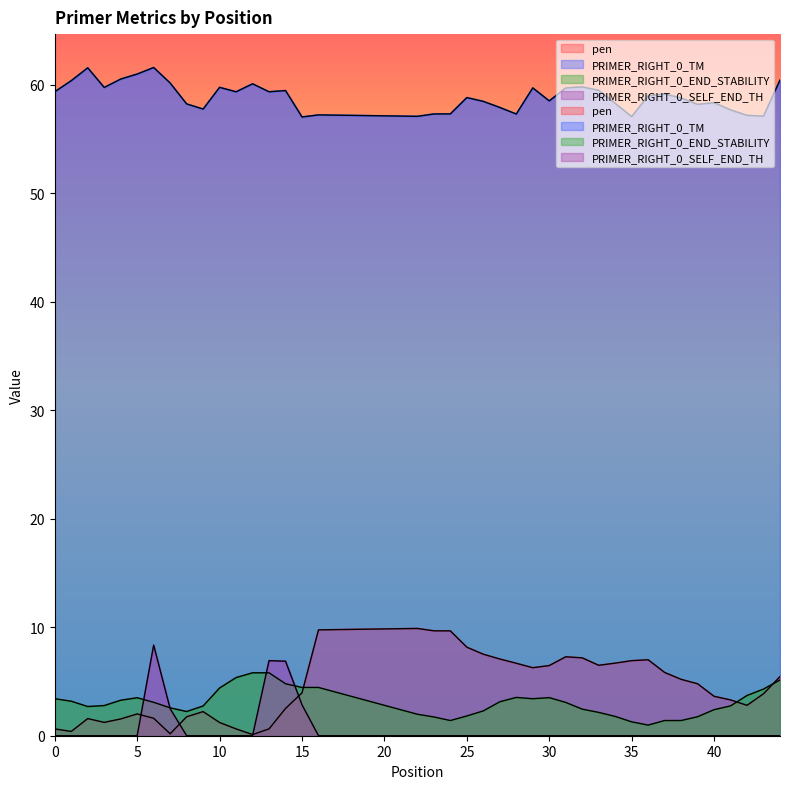

What is the difference between the PRIMER_RIGHT_0_SELF_END_TH values at 15 and 0?

2.9